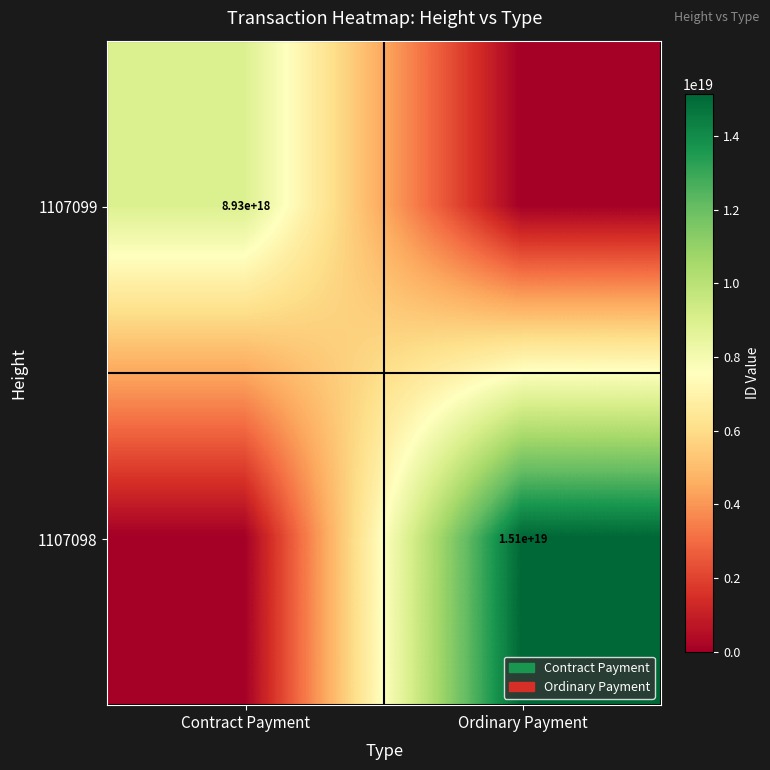

Is the value of 1107099 at Contract Payment greater than the value of 1107098 at Ordinary Payment?

No